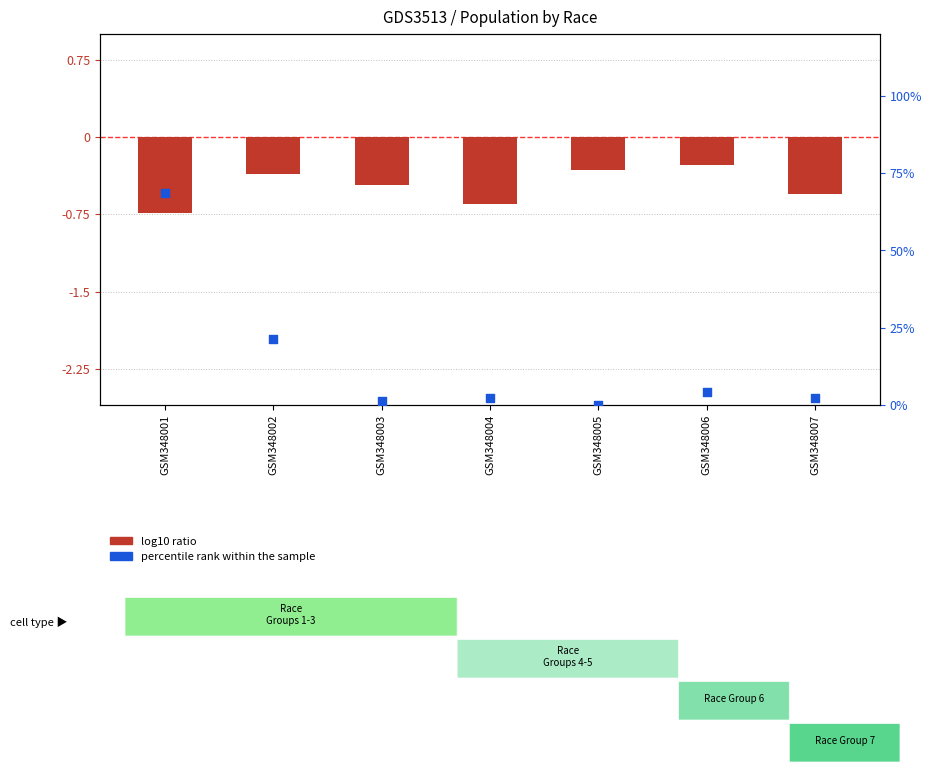

Which series reaches the maximum Y coordinate?

percentile rank within the sample